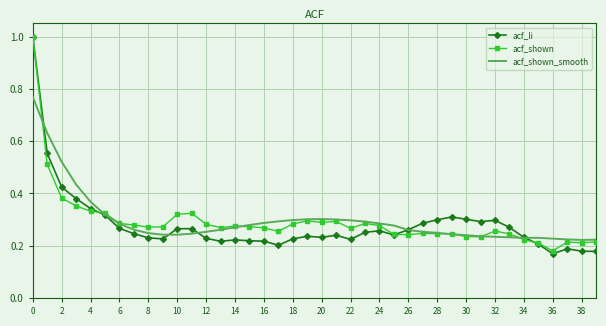

How many distinct data groups are displayed?

3